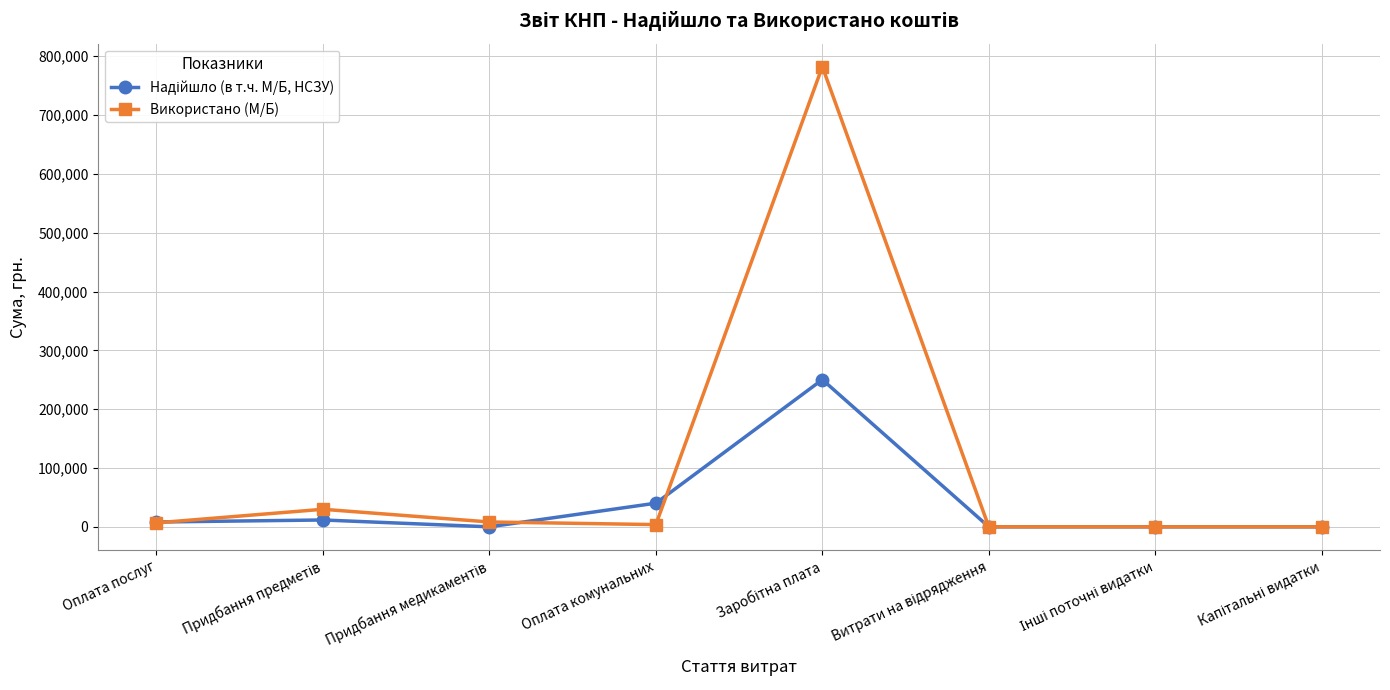

Which series has the widest spread of values?

Використано (М/Б)